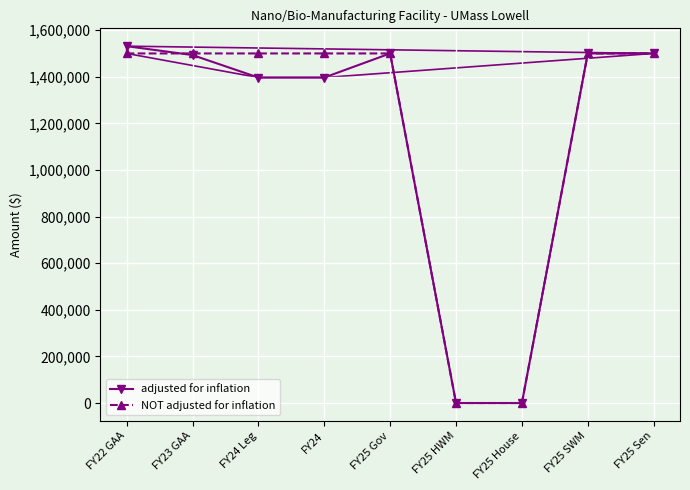

What is the highest value of the adjusted for inflation series?

1531170